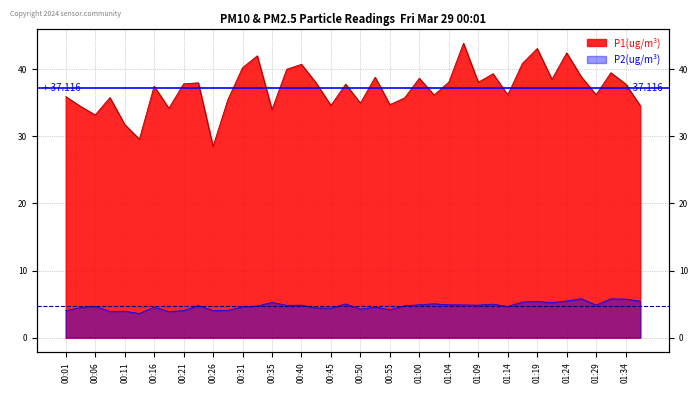

Reading left to right, extract all data points from this chart.

P1: 00:01=35.9	00:04=34.5	00:06=33.2	00:09=35.8	00:11=31.8	00:13=29.6	00:16=37.5	00:18=34.1	00:21=37.8	00:23=38.0	00:26=28.5	00:28=35.4	00:31=40.2	00:33=42.0	00:35=34.0	00:38=40.0	00:40=40.7	00:43=37.9	00:45=34.6	00:47=37.8	00:50=34.9	00:52=38.8	00:55=34.7	00:57=35.7	01:00=38.6	01:02=36.1	01:04=38.0	01:07=43.8	01:09=38.0	01:12=39.3	01:14=36.1	01:17=40.9	01:19=43.0	01:21=38.5	01:24=42.4	01:26=38.8	01:29=36.2	01:31=39.5	01:34=37.8	01:36=34.5
P2: 00:01=4.0	00:04=4.5	00:06=4.7	00:09=3.9	00:11=4.0	00:13=3.6	00:16=4.5	00:18=3.9	00:21=4.0	00:23=4.8	00:26=4.0	00:28=4.1	00:31=4.6	00:33=4.7	00:35=5.2	00:38=4.8	00:40=4.8	00:43=4.4	00:45=4.4	00:47=5.0	00:50=4.2	00:52=4.5	00:55=4.2	00:57=4.8	01:00=4.9	01:02=5.0	01:04=4.9	01:07=4.9	01:09=4.8	01:12=5.0	01:14=4.7	01:17=5.3	01:19=5.4	01:21=5.2	01:24=5.5	01:26=5.8	01:29=4.8	01:31=5.8	01:34=5.8	01:36=5.4